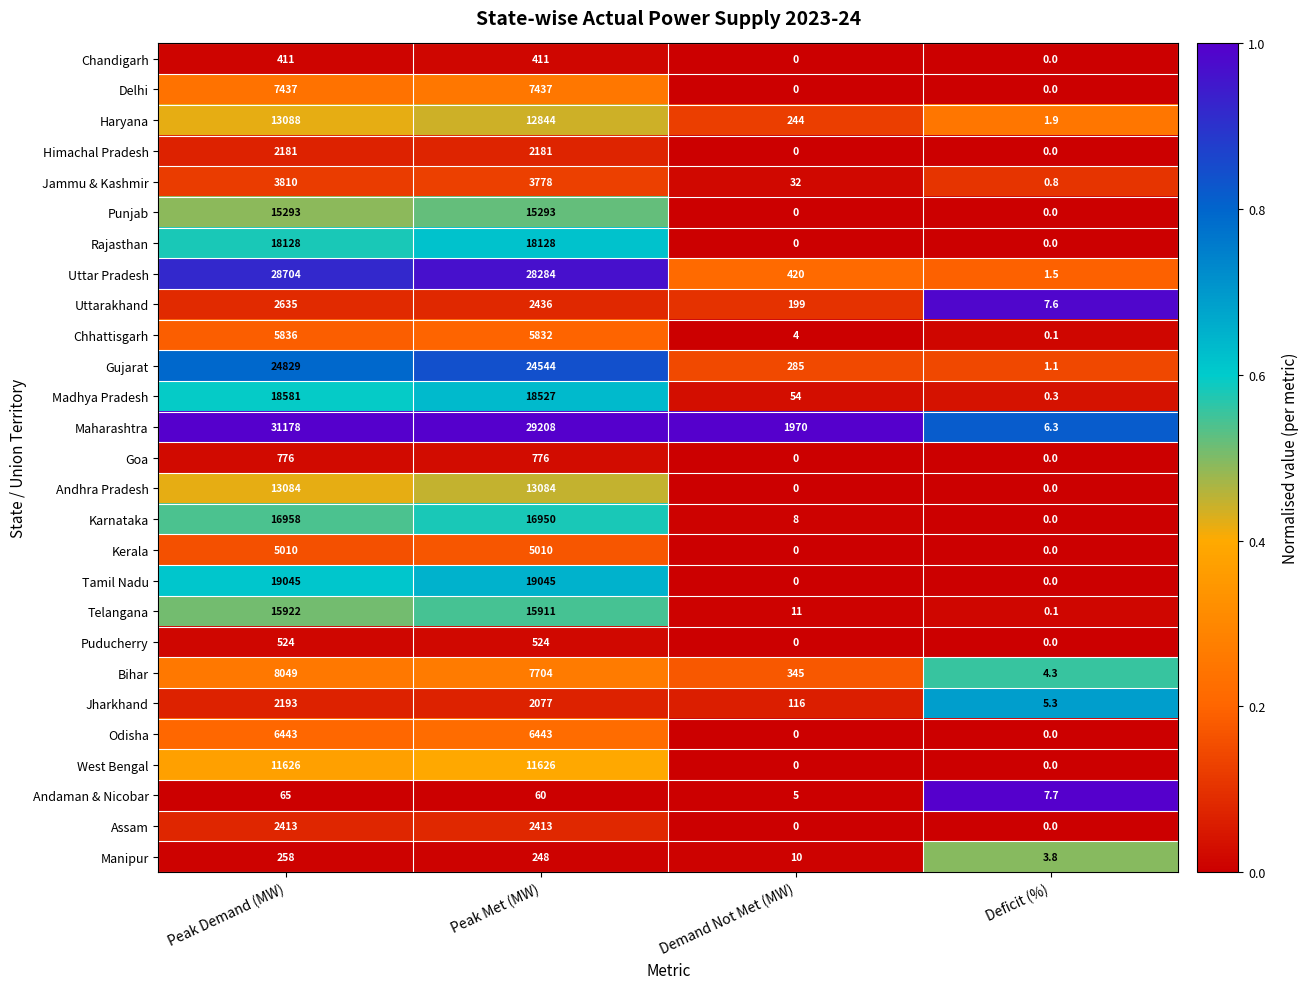

Rank the series by their maximum value, from highest to lowest.

Maharashtra, Uttar Pradesh, Gujarat, Tamil Nadu, Madhya Pradesh, Rajasthan, Karnataka, Telangana, Punjab, Haryana, Andhra Pradesh, West Bengal, Bihar, Delhi, Odisha, Chhattisgarh, Kerala, Jammu & Kashmir, Uttarakhand, Assam, Jharkhand, Himachal Pradesh, Goa, Puducherry, Chandigarh, Manipur, Andaman & Nicobar